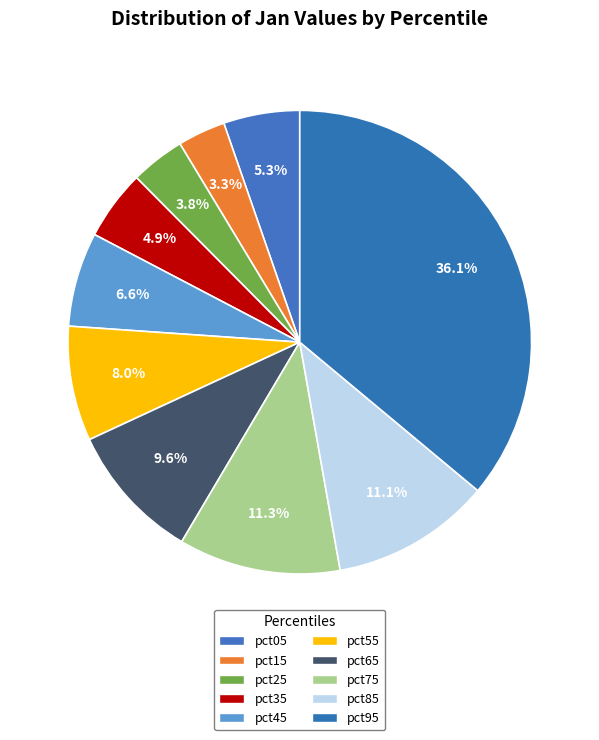

To the nearest percent, what is the average slice percentage?

10%